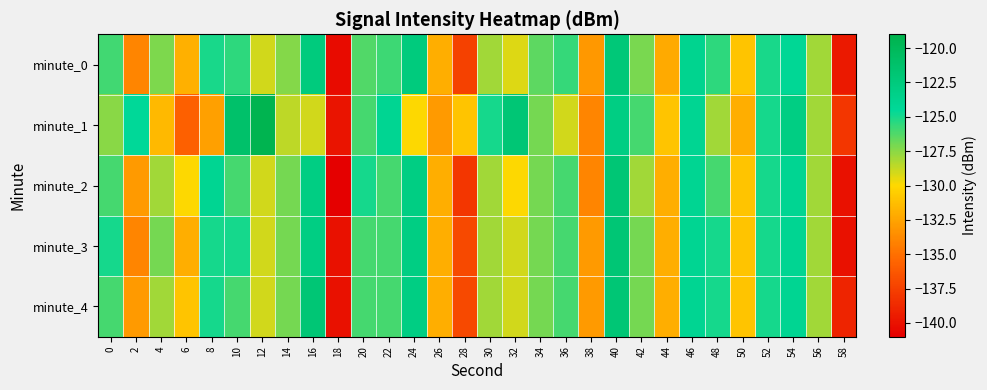

How many series are shown in this chart?

5